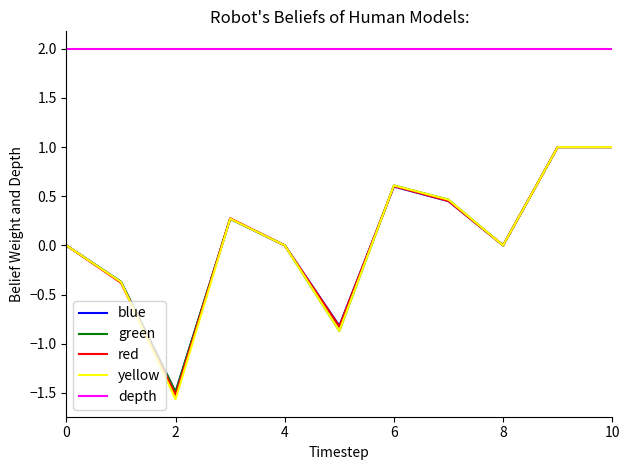

Which series has the largest total across all categories?

depth